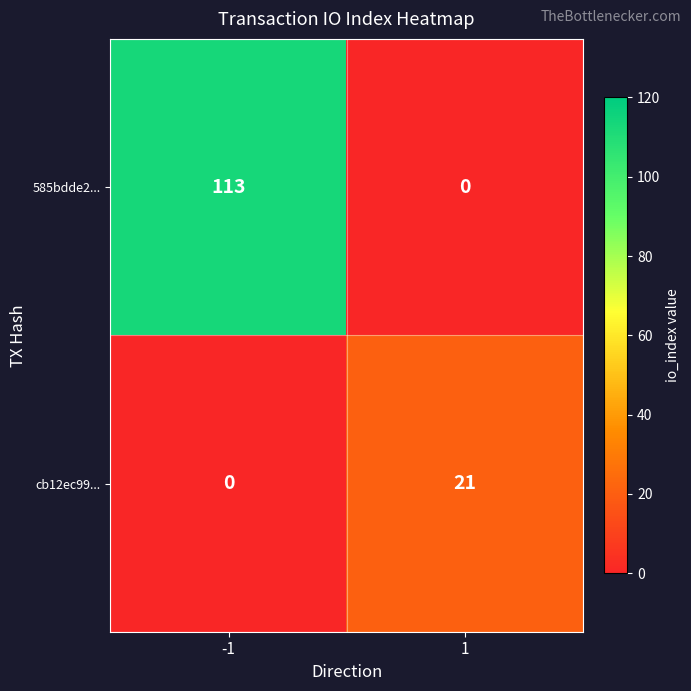

Between -1 and 1, which series saw the biggest shift?

585bdde2...